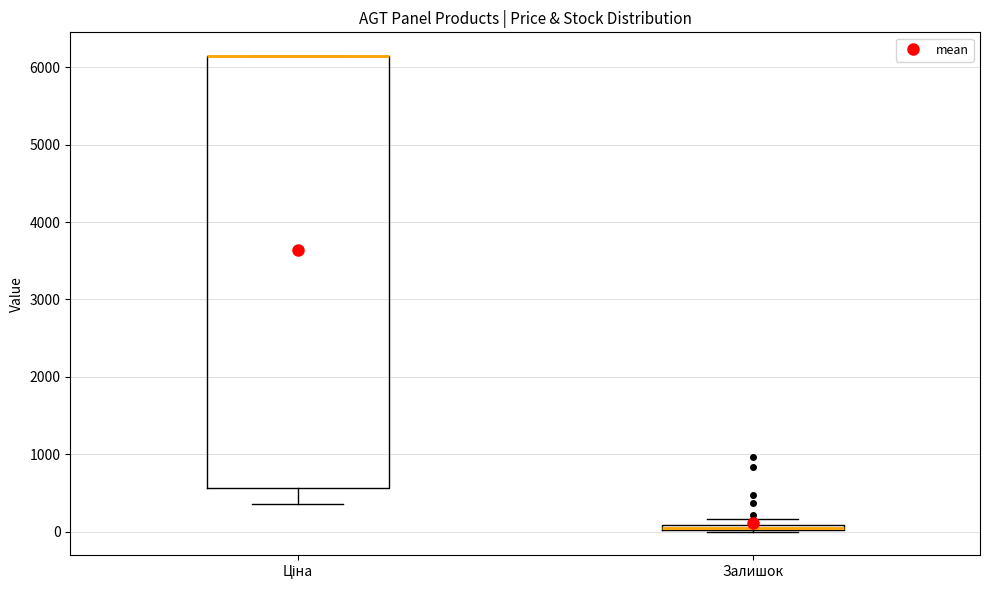

Where does the lower whisker of the box for Ціна end on the y-axis? The values are not printed on the chart, so give them approximately, as read against the axis.

400